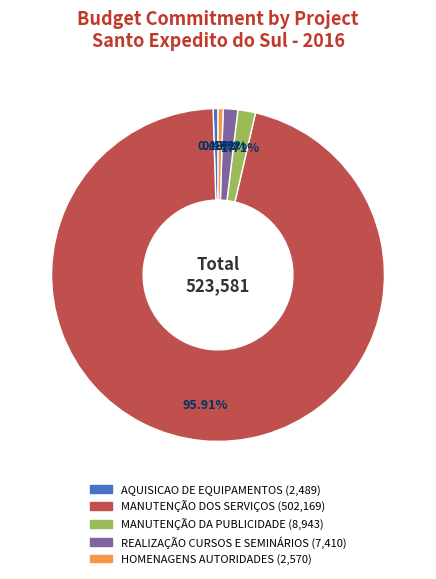

Does any single category account for the majority?

Yes